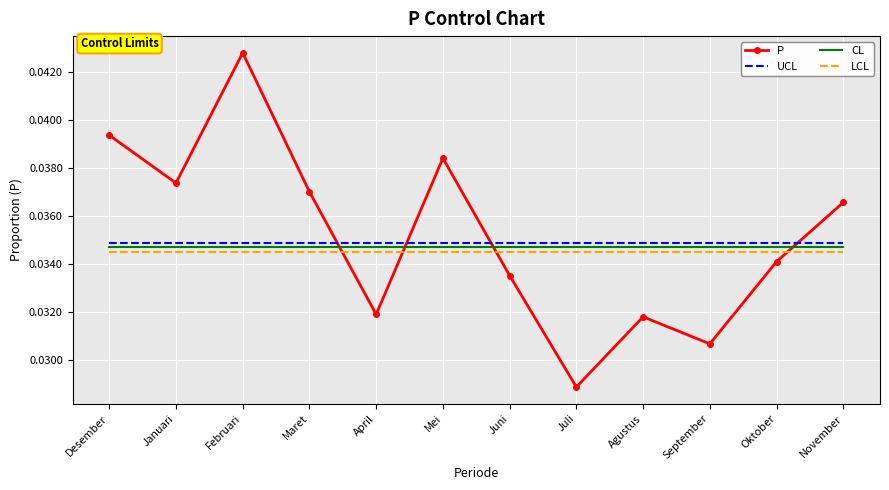

True or false: UCL and LCL cross at least once.

False